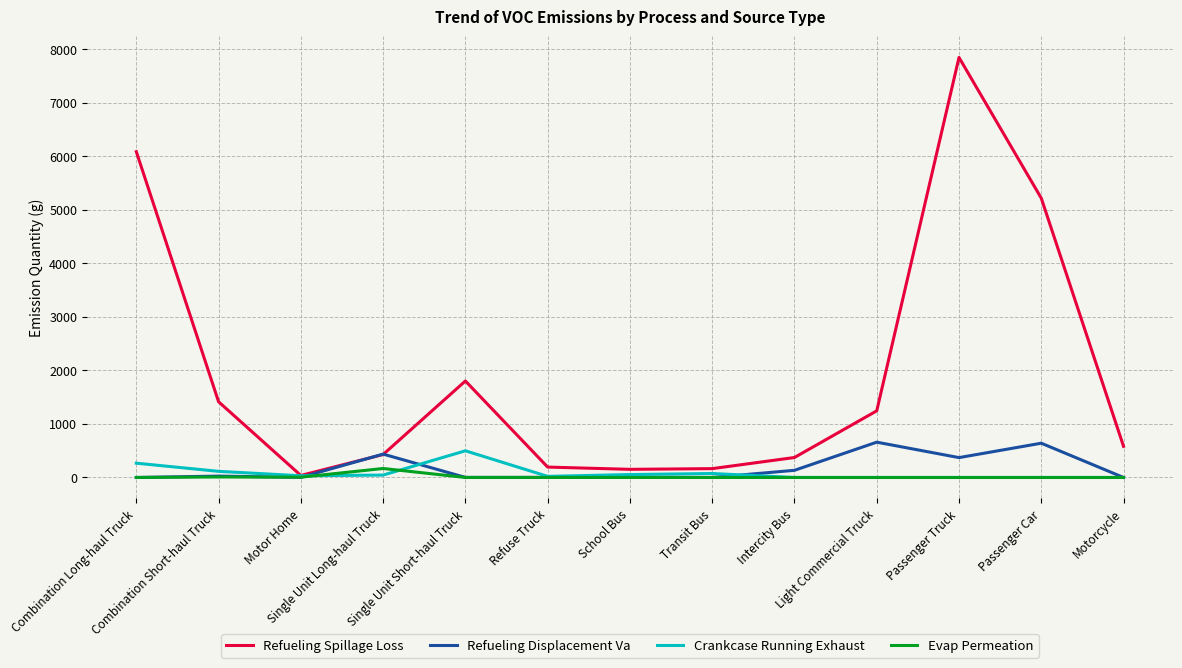

What position from the left is Transit Bus?

8